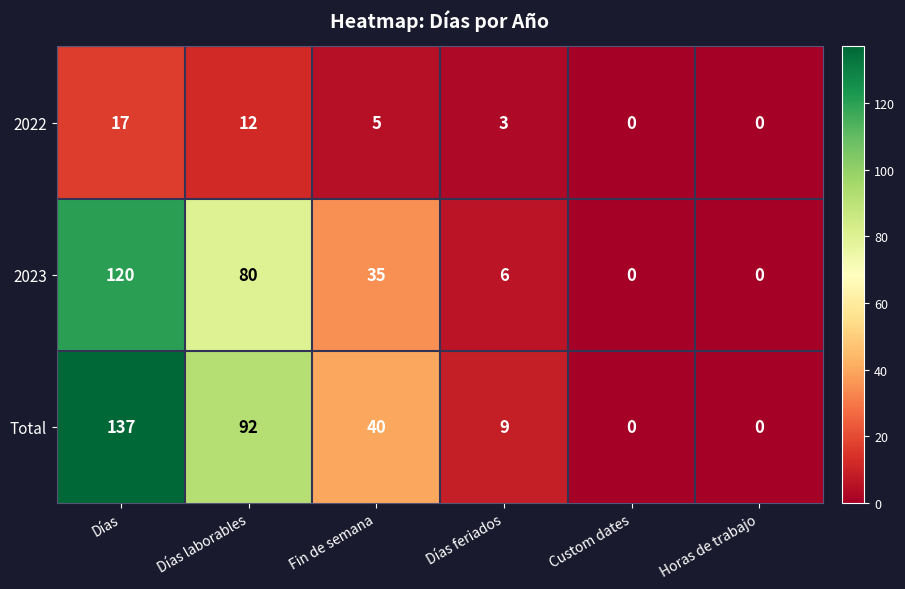

Which series has the widest spread of values?

Total